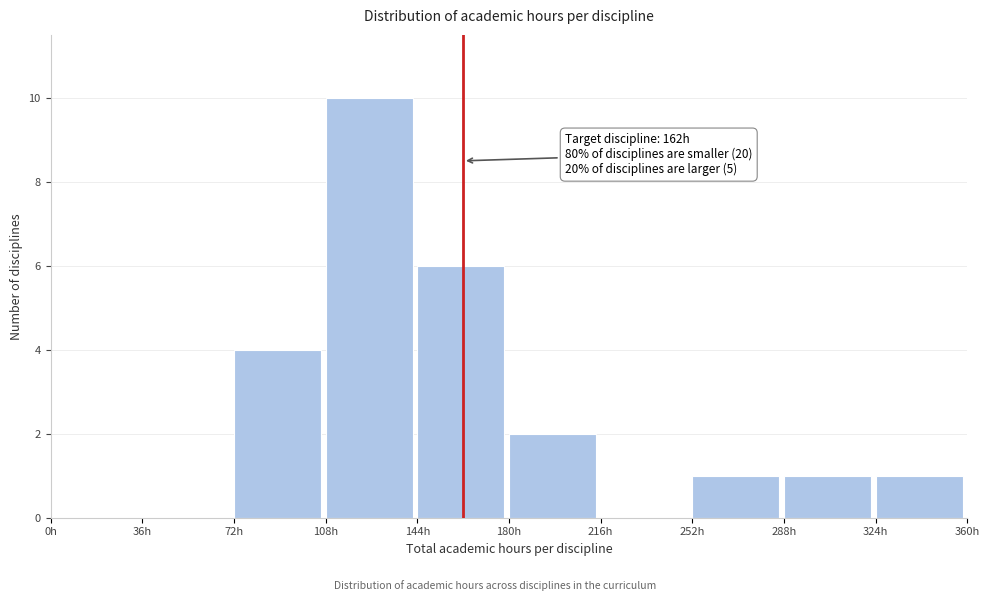

Which range on the x-axis has the tallest bar?

108 to 144